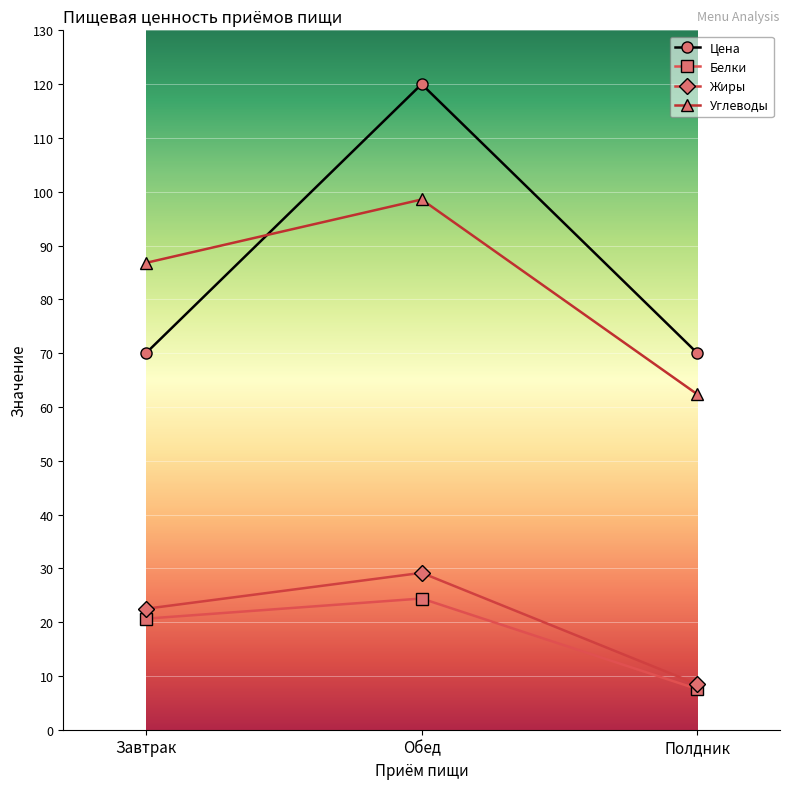

What position from the right is Обед?

2